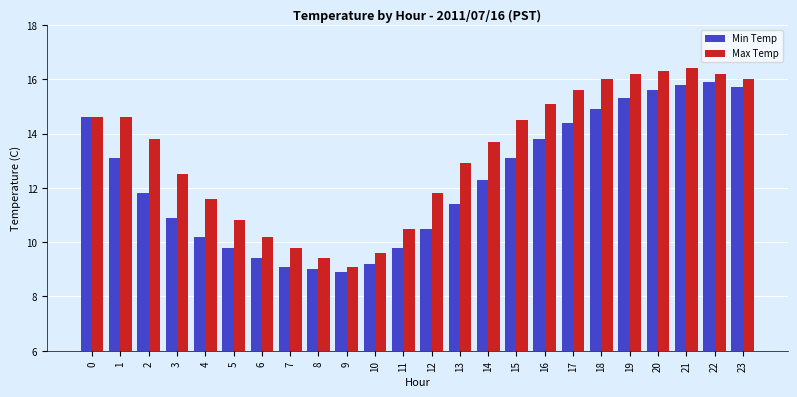

Is the value of Max Temp at 7 greater than the value of Min Temp at 21?

No